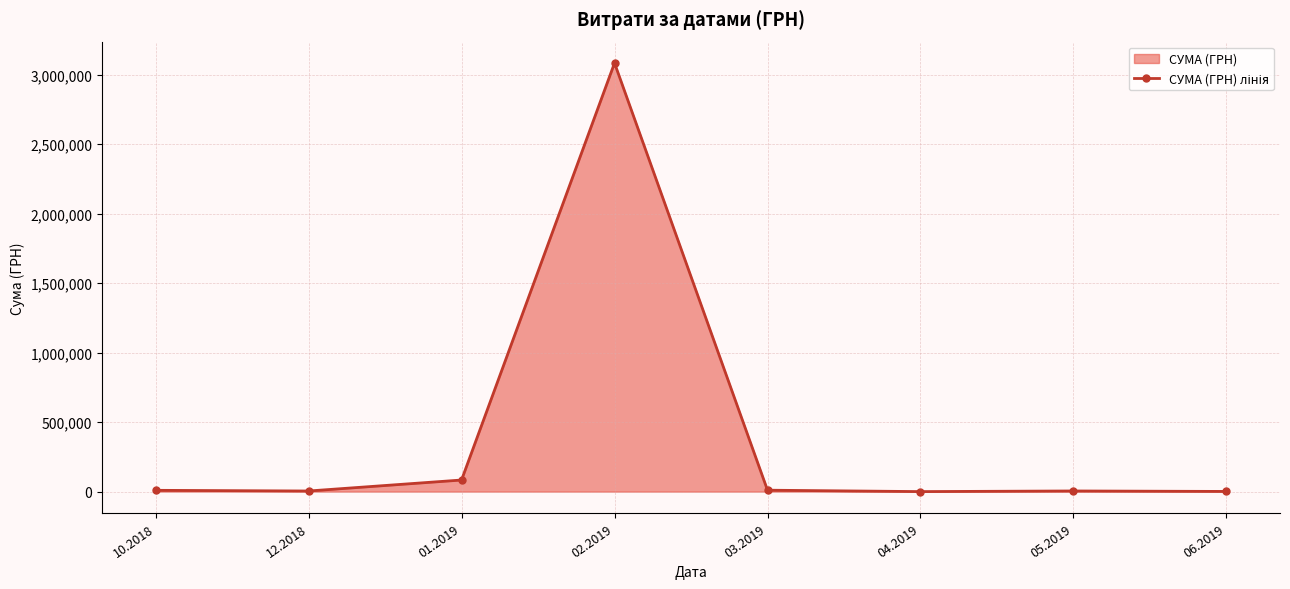

Where does the data first go above 9345?

10.2018